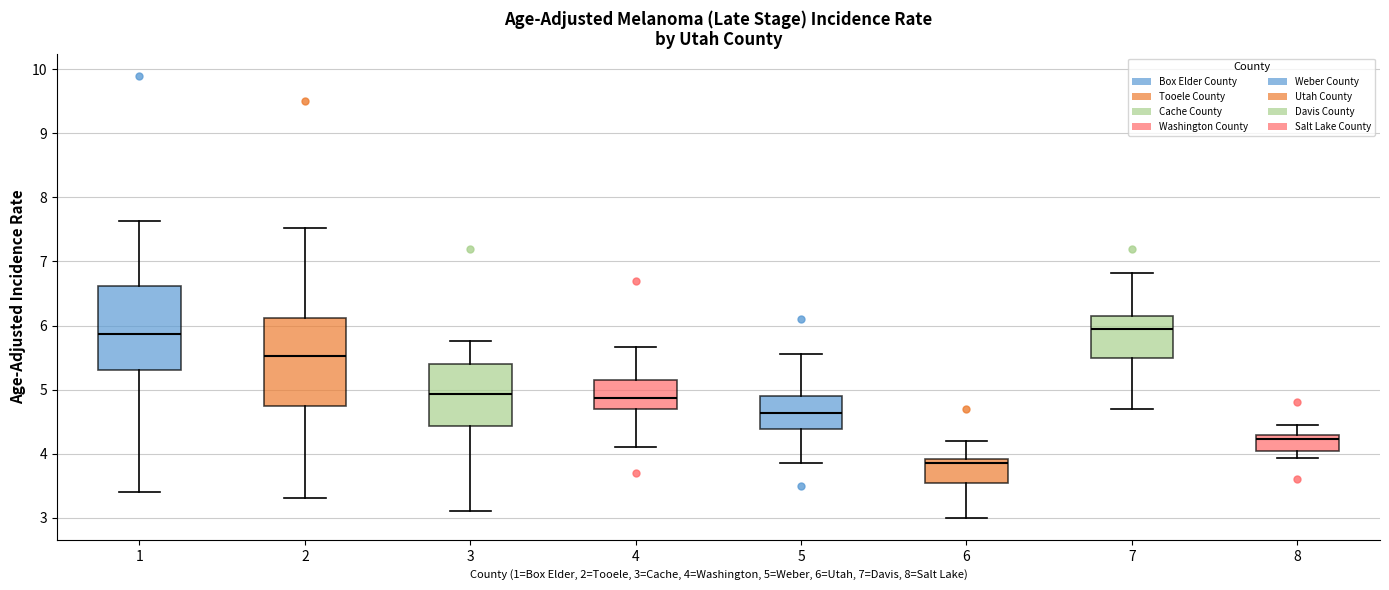

Where is the upper edge of the box at x = 6 on the y-axis? The values are not printed on the chart, so give them approximately, as read against the axis.

3.9